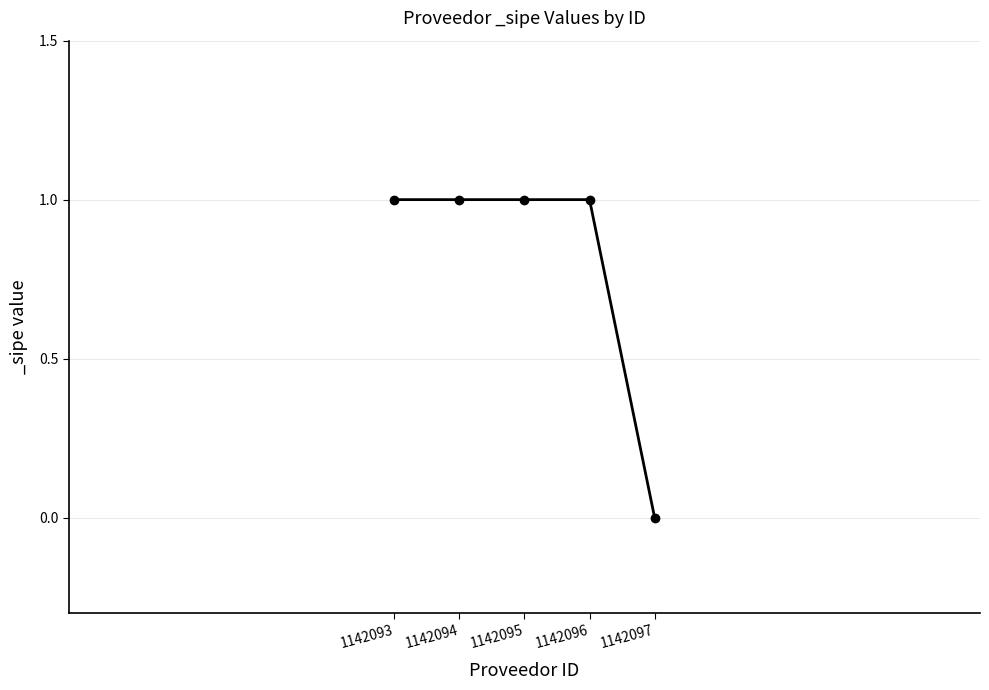

True or false: the data shows 2 at 1142095.

False